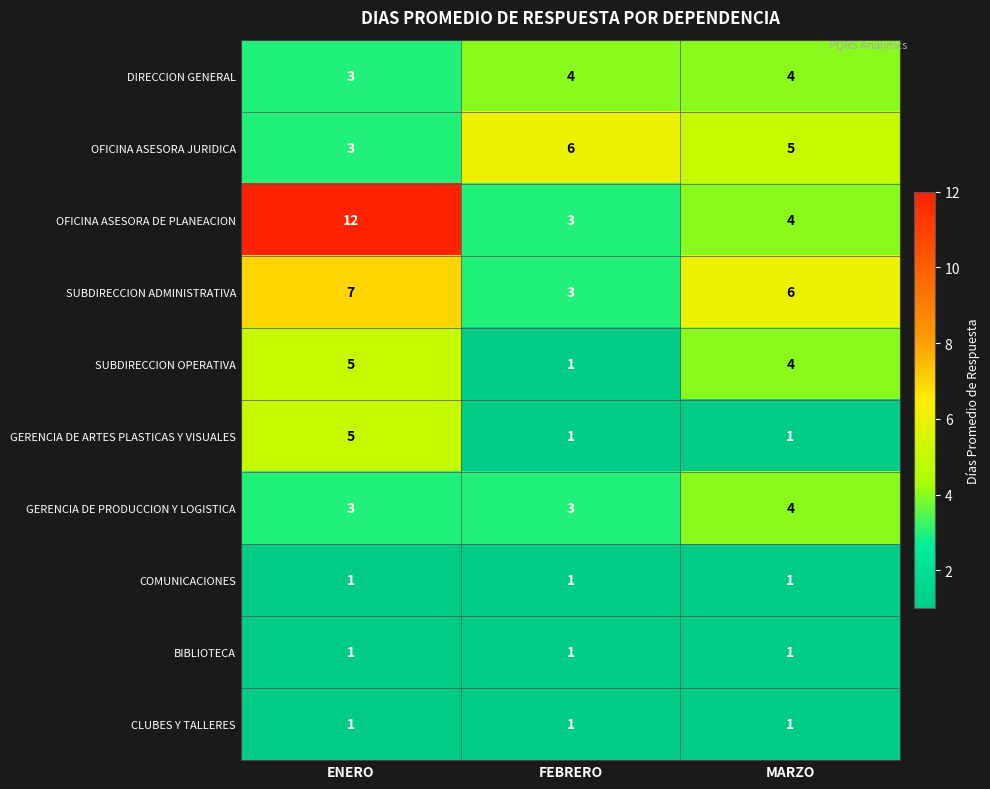

Between ENERO and FEBRERO, which series saw the biggest shift?

OFICINA ASESORA DE PLANEACION